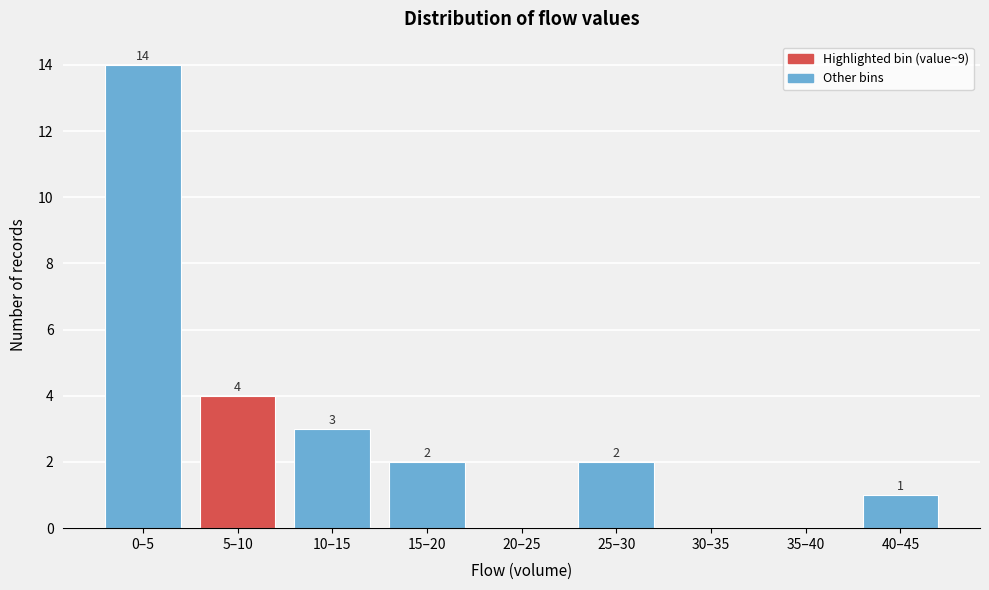

Reading left to right, list all the values displayed in this chart.

0–5=14	5–10=4	10–15=3	15–20=2	20–25=0	25–30=2	30–35=0	35–40=0	40–45=1